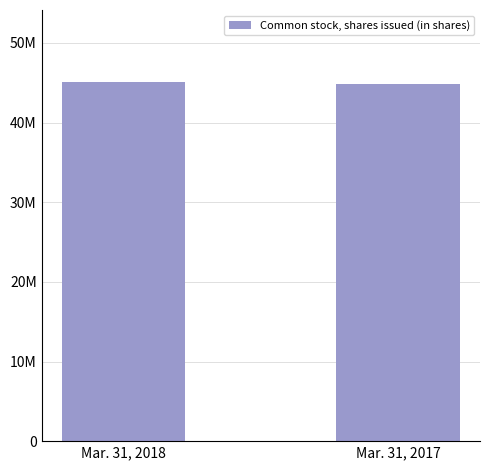

At which label is the value closest to 44967000?

Mar. 31, 2018